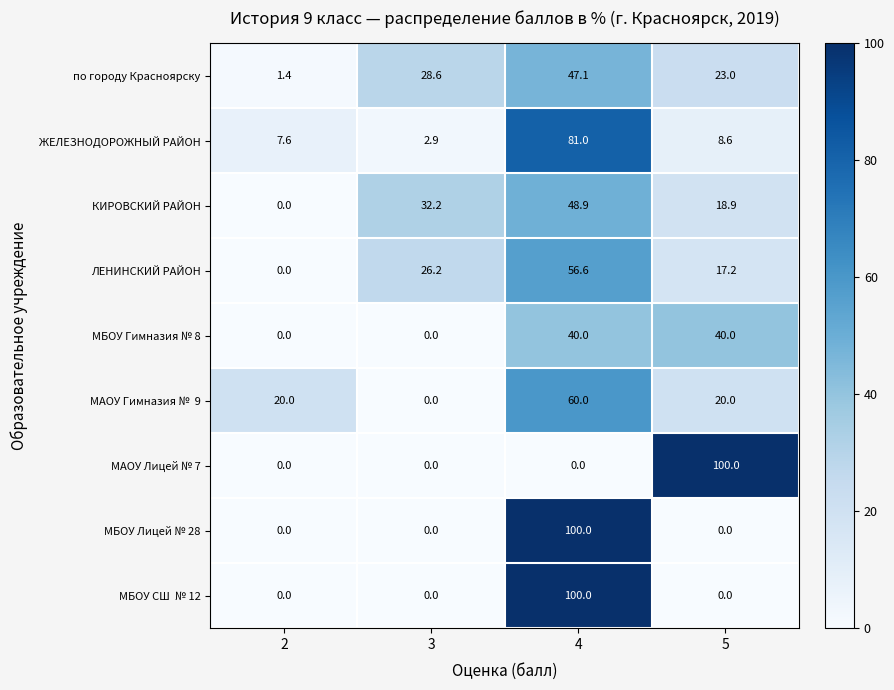

What is the difference between the highest and lowest values at 4?

100.0